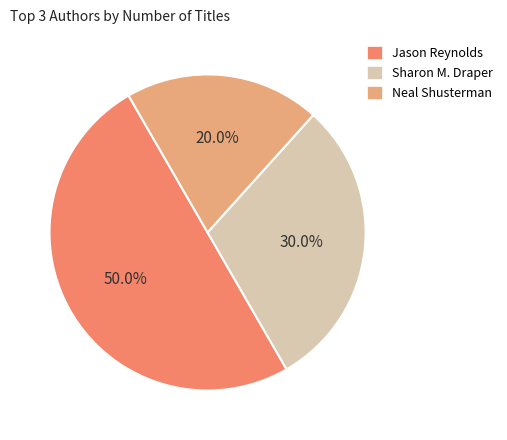

Count the number of slices in the pie.

3